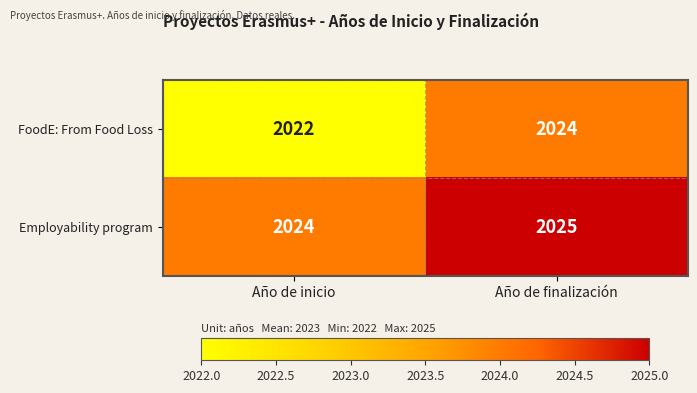

At Año de finalización, list the series in order from smallest to largest.

FoodE: From Food Loss, Employability program